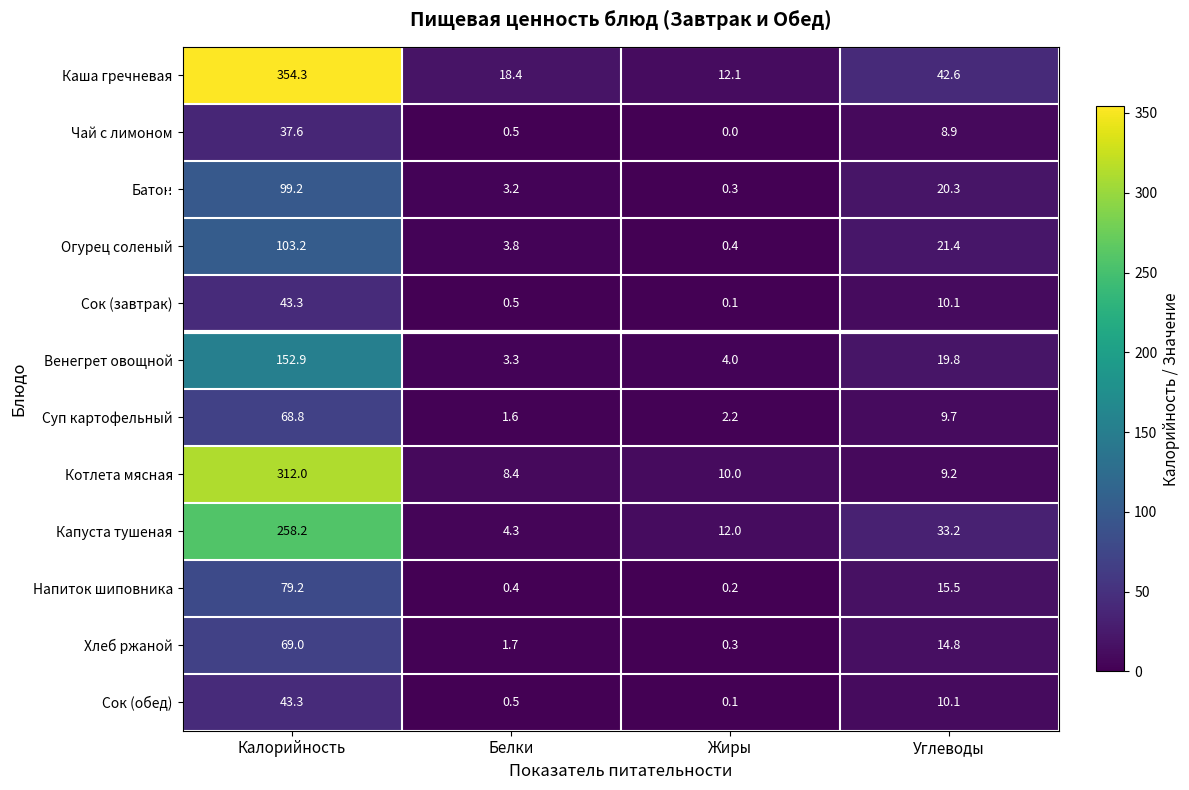

Which category has the lowest value in the Сок (обед) series?

Жиры